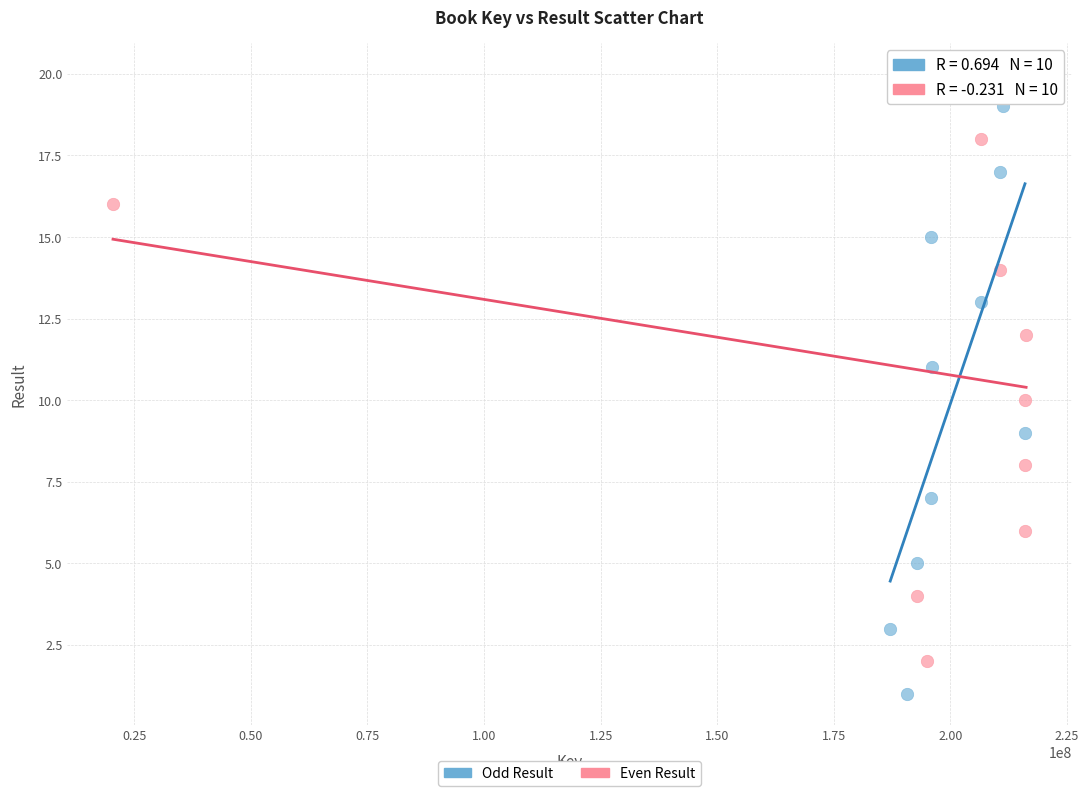

Which series reaches the maximum Y coordinate?

Even Result